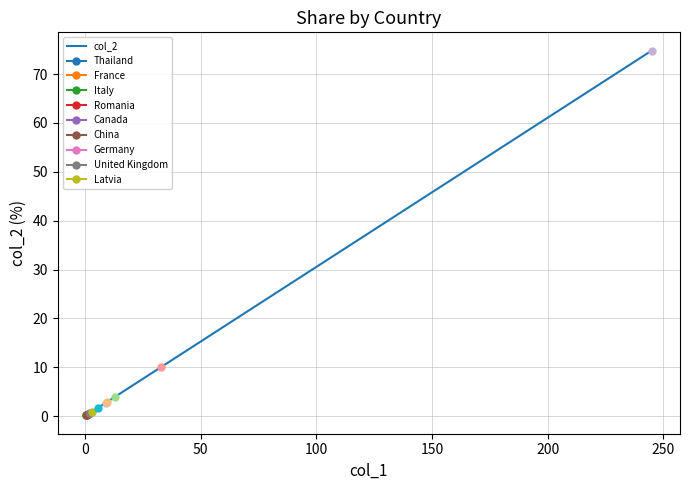

The chart shows a value of 1.4 at 12. True or false?

False